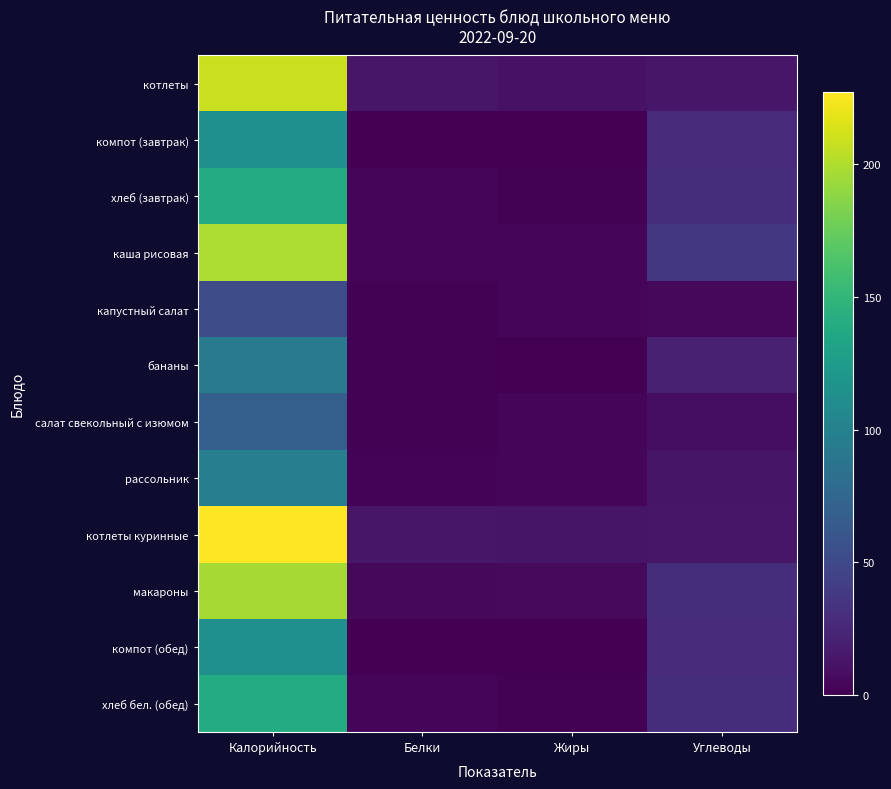

Reading left to right, what are all the values shown in this chart?

котлеты: Калорийность=209	Белки=14	Жиры=11	Углеводы=14
компот (завтрак): Калорийность=114	Белки=0	Жиры=0	Углеводы=28
хлеб (завтрак): Калорийность=140	Белки=3	Жиры=1	Углеводы=30
каша рисовая: Калорийность=199	Белки=4	Жиры=4	Углеводы=37
капустный салат: Калорийность=52	Белки=1	Жиры=3	Углеводы=5
бананы: Калорийность=94	Белки=1	Жиры=0	Углеводы=21
салат свекольный с изюмом: Калорийность=69	Белки=1	Жиры=4	Углеводы=8
рассольник: Калорийность=97	Белки=2	Жиры=4	Углеводы=13
котлеты куринные: Калорийность=227	Белки=14	Жиры=13	Углеводы=14
макароны: Калорийность=196	Белки=5	Жиры=6	Углеводы=30
компот (обед): Калорийность=114	Белки=0	Жиры=0	Углеводы=28
хлеб бел. (обед): Калорийность=140	Белки=3	Жиры=1	Углеводы=30